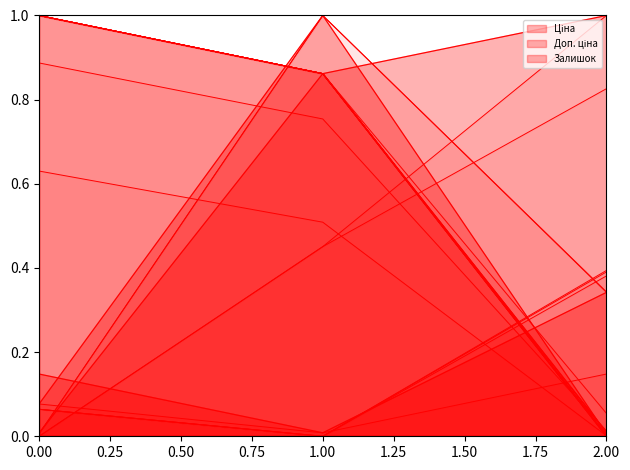

Which series has the widest spread of values?

Ціна